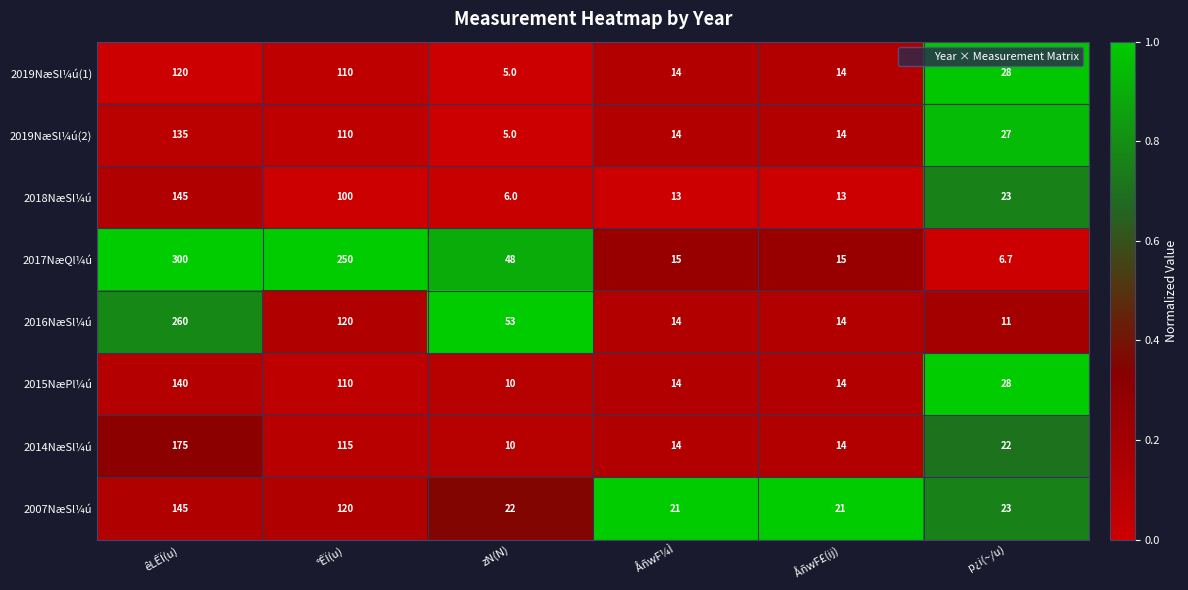

What is the minimum value for 2019NæSl¼ú(2)?

5.0